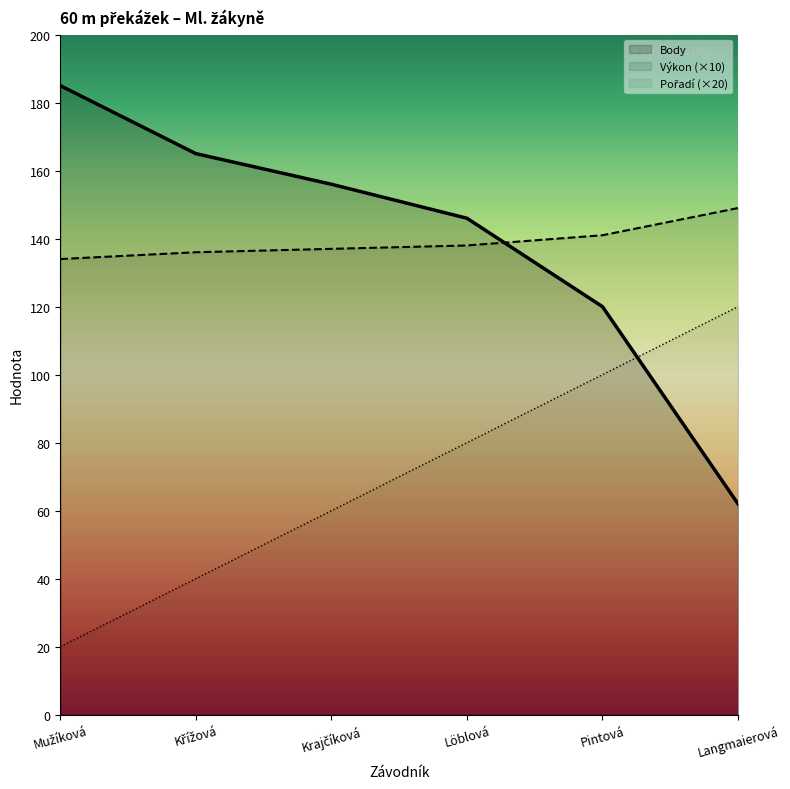

What position from the left is Pintová?

5